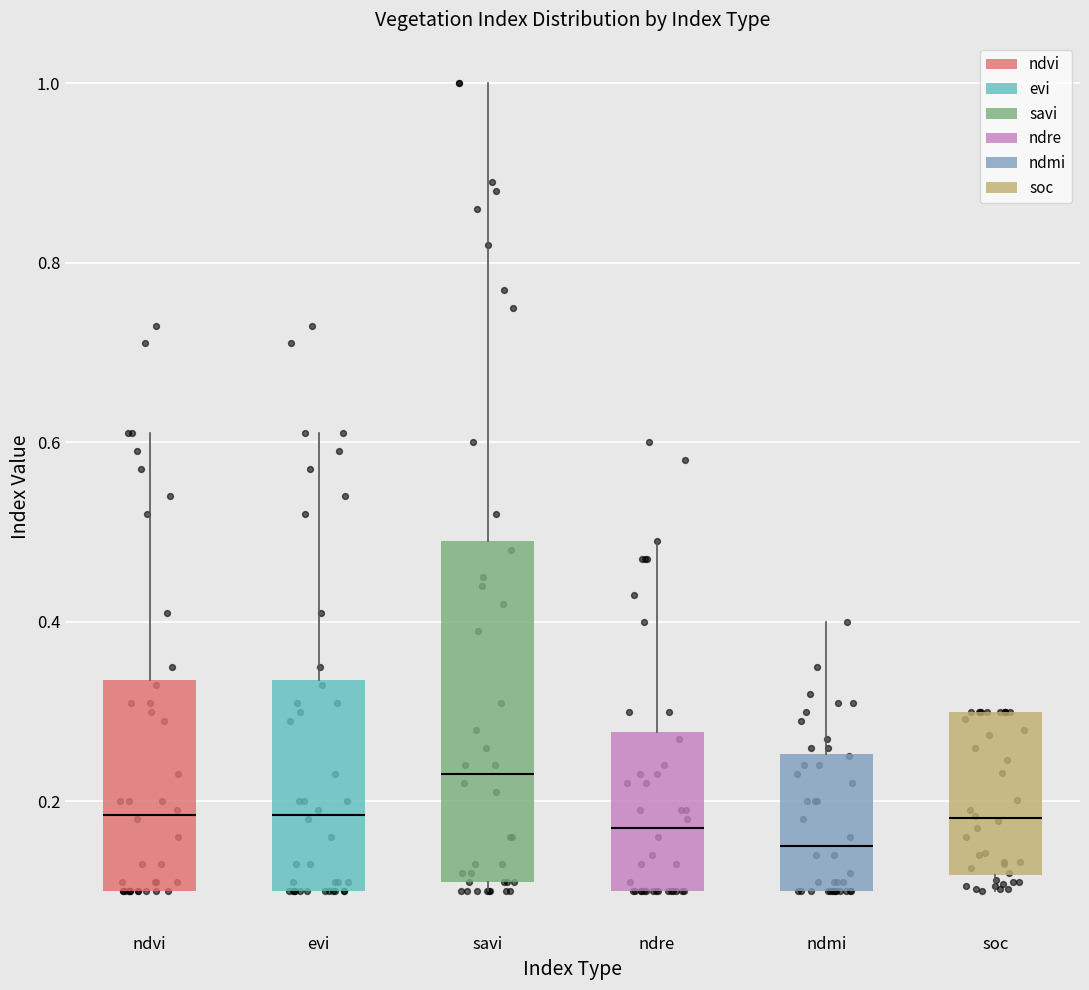

Reading left to right, read every box against the y-axis: the position of its median line, the range the box covers, and the ends of its whiskers. The values are not printed on the chart, so give them approximately, as read against the axis.

ndvi: median 0.18, box 0.10 to 0.34, whiskers 0.10 to 0.62
evi: median 0.18, box 0.10 to 0.34, whiskers 0.10 to 0.62
savi: median 0.24, box 0.12 to 0.50, whiskers 0.10 to 1.00
ndre: median 0.18, box 0.10 to 0.28, whiskers 0.10 to 0.50
ndmi: median 0.16, box 0.10 to 0.26, whiskers 0.10 to 0.40
soc: median 0.18, box 0.12 to 0.30, whiskers 0.10 to 0.30